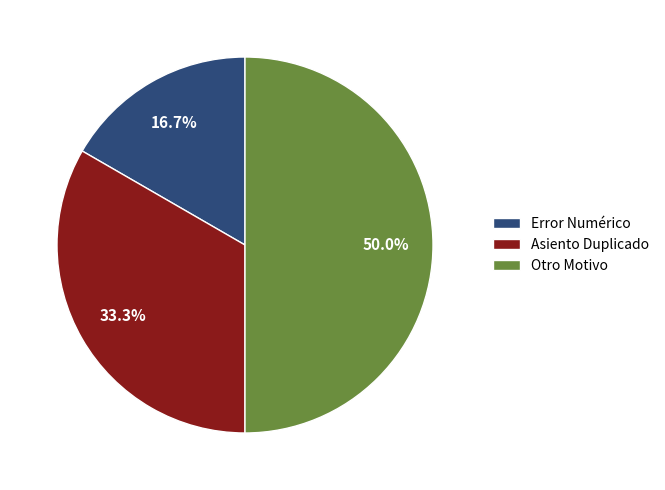

Is Asiento Duplicado the majority of the pie?

No